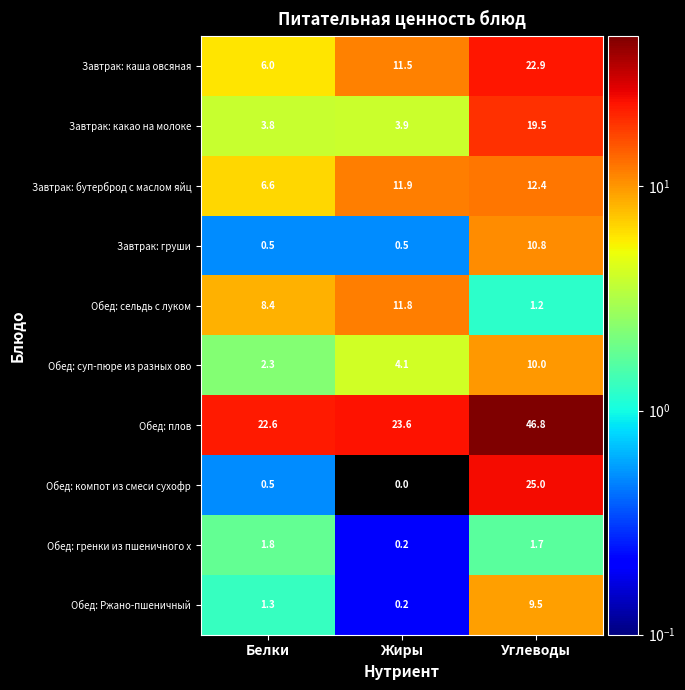

The Завтрак: бутерброд с маслом яйц series shows 11.7 at Белки. True or false?

False